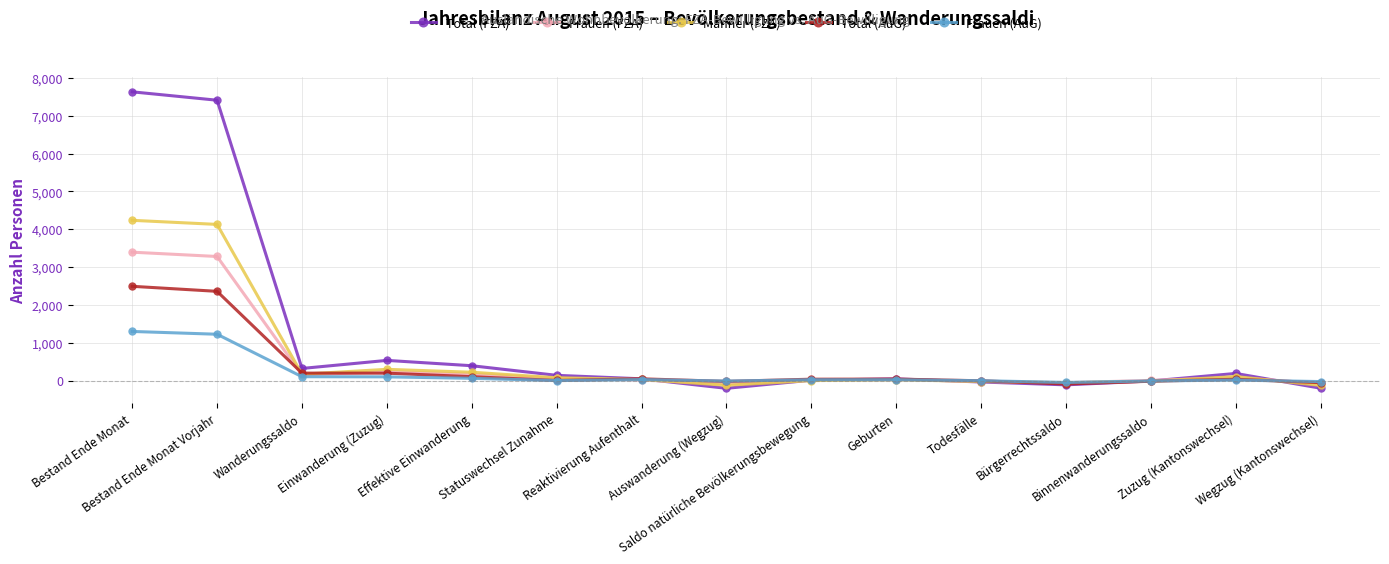

What is the difference between the highest and lowest values at Wegzug (Kantonswechsel)?

175